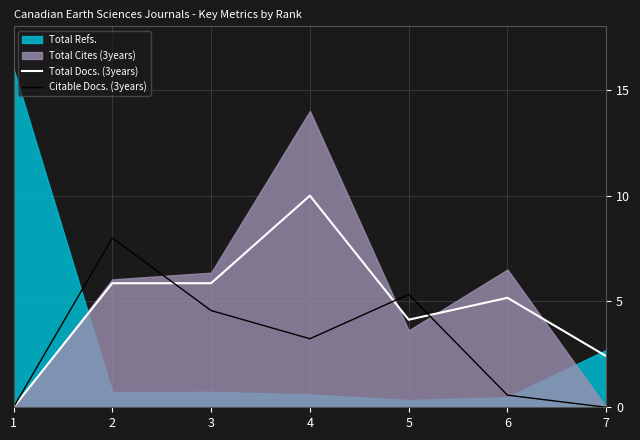

Is it true that Total Docs. (3years) equals 9.5 at 3?

False